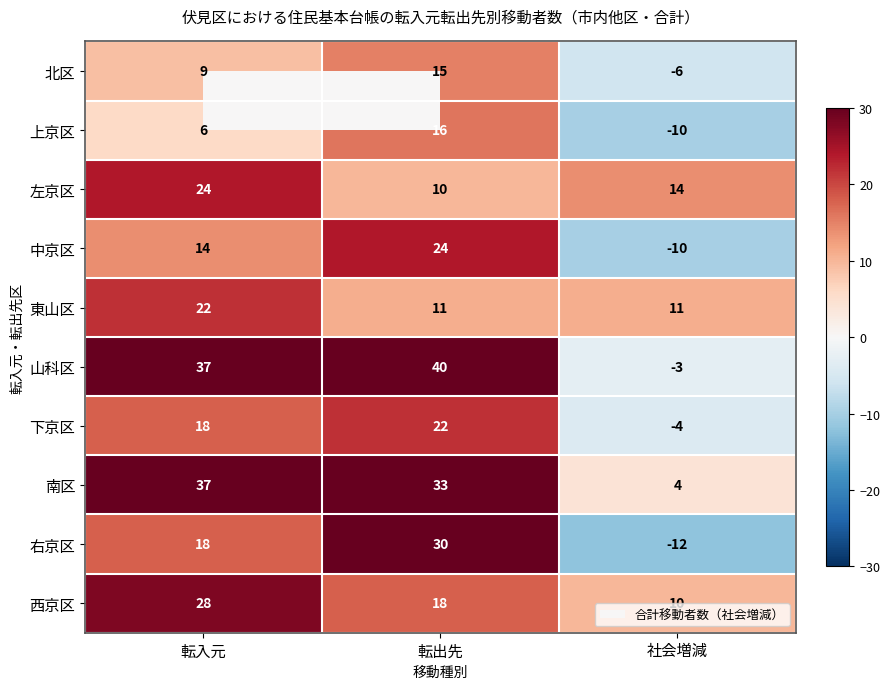

Which series has the widest spread of values?

山科区